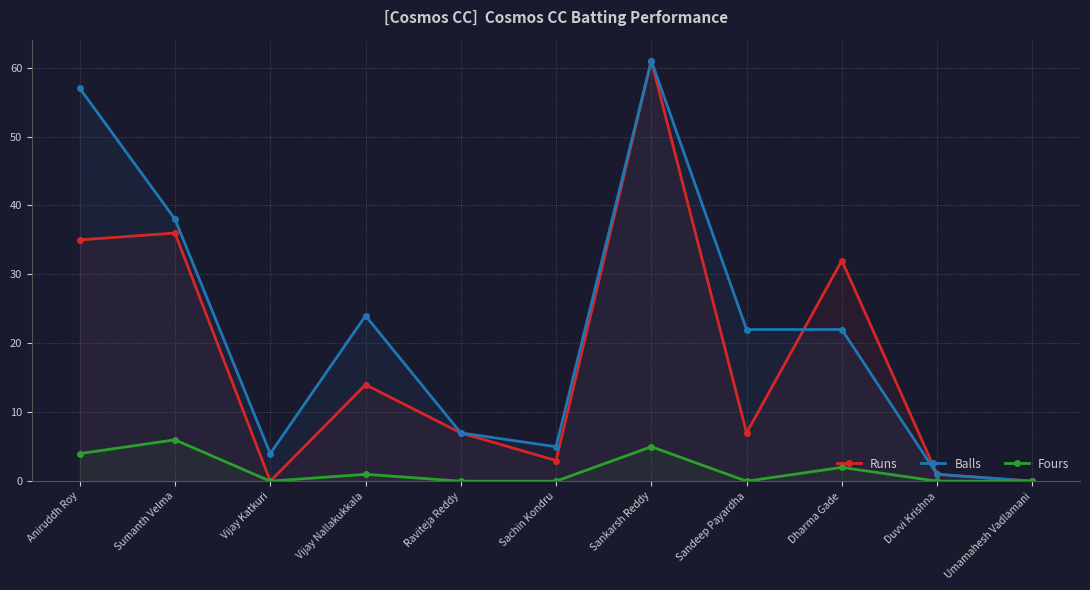

What value does the Runs series have at Raviteja Reddy?

7